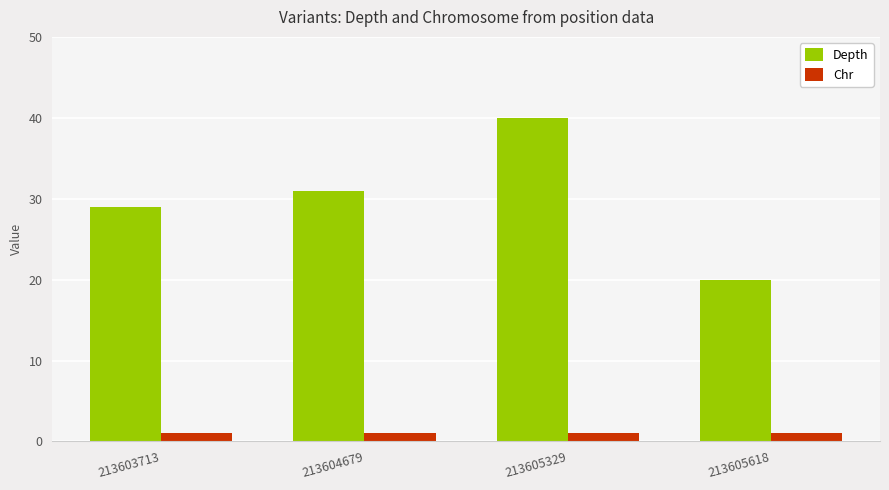

What is the value of the Depth bar at the 2nd from the left?

31